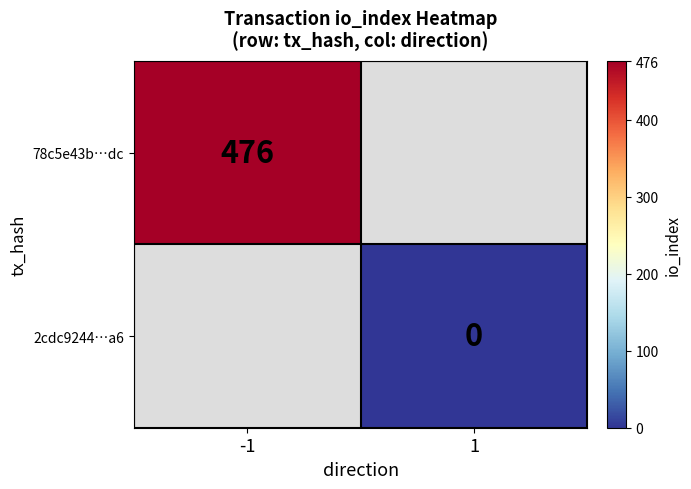

True or false: 78c5e43b…dc has a value of 833 at -1.

False